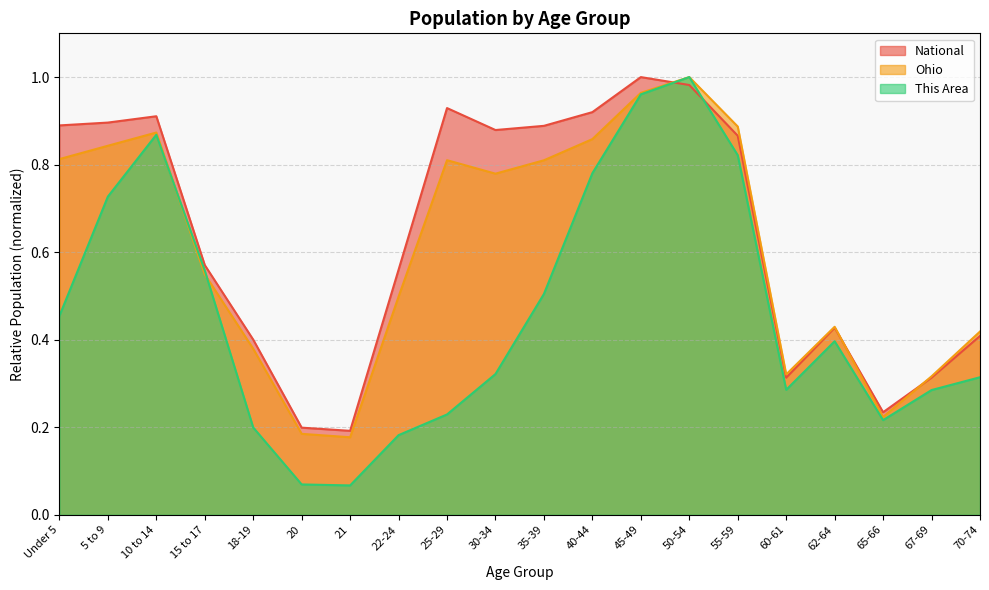

Which series has the largest total across all categories?

National